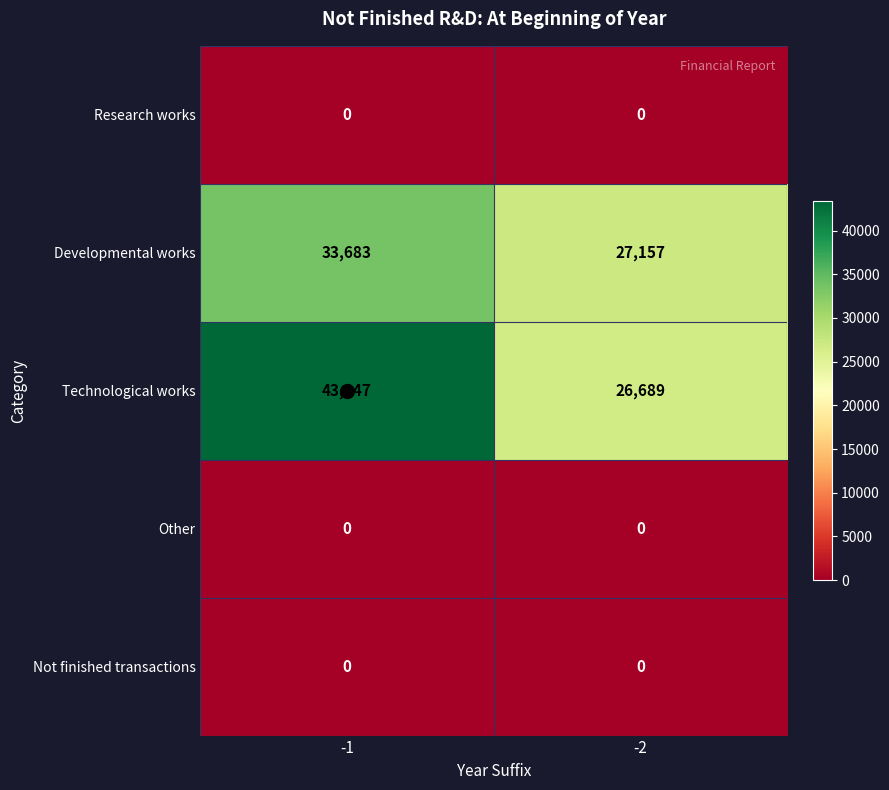

What is the maximum value for Developmental works?

33683